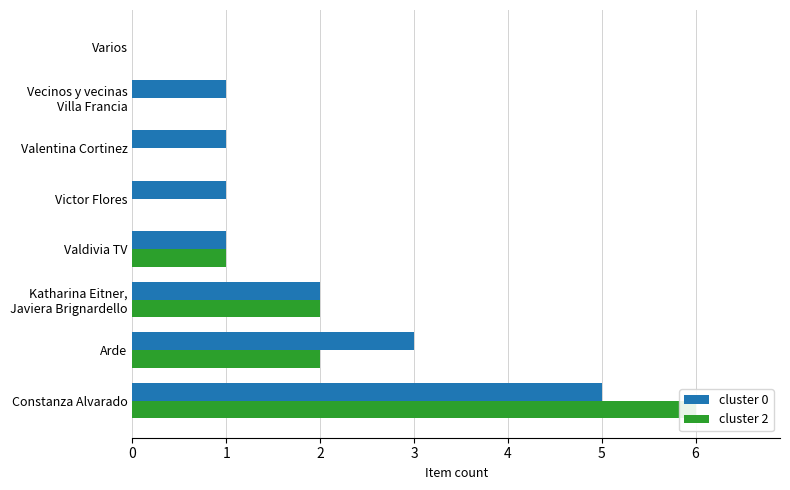

How many values in the cluster 2 series are below 1?

4